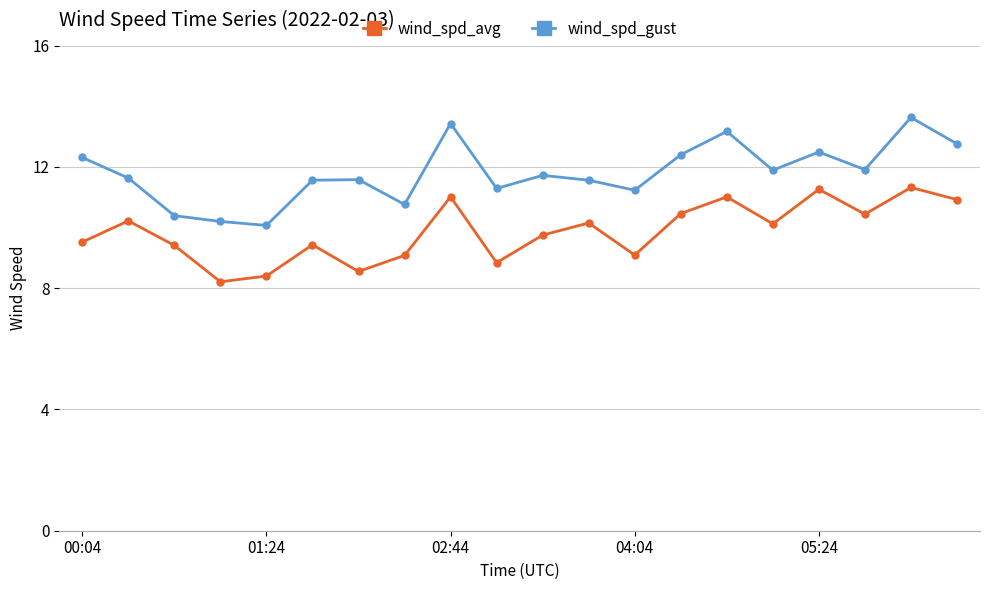

In wind_spd_gust, how many points are higher than both neighbors (excluding endpoints)?

6